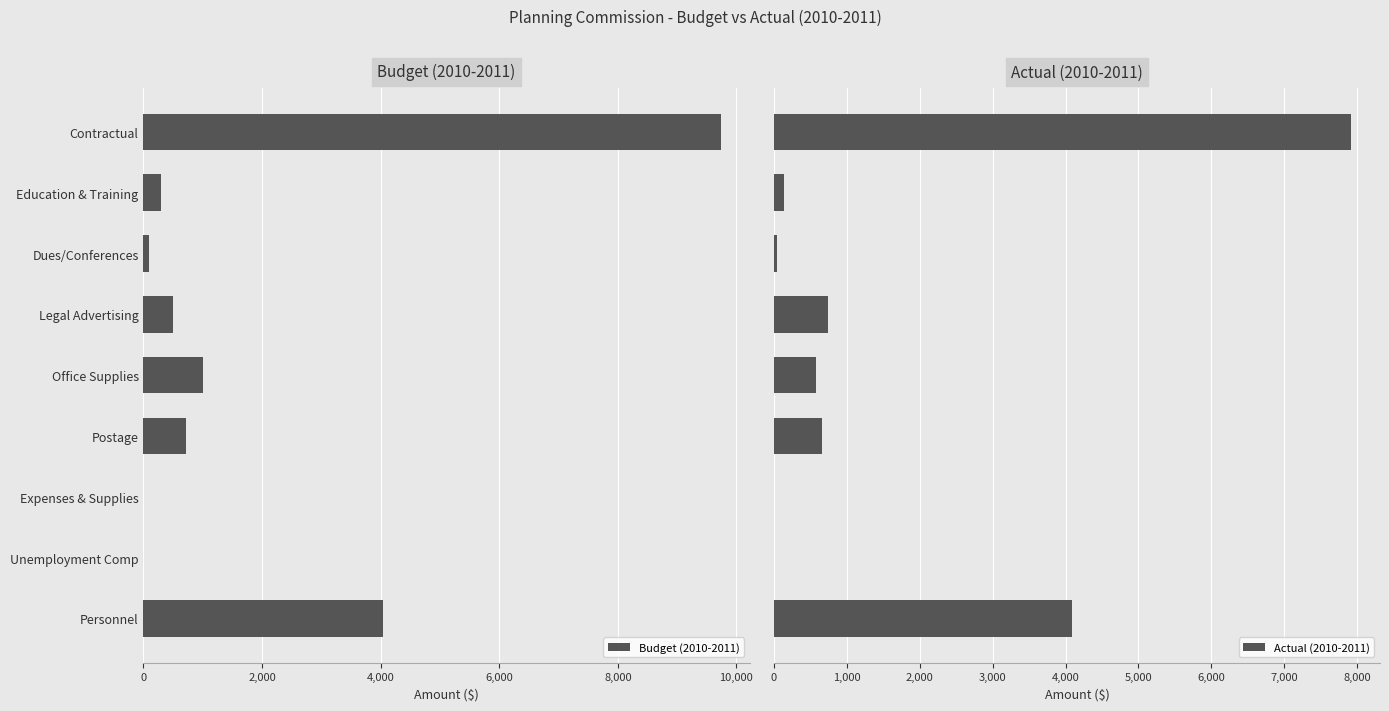

At which label is Budget (2010-2011) closest to 4868?

Personnel